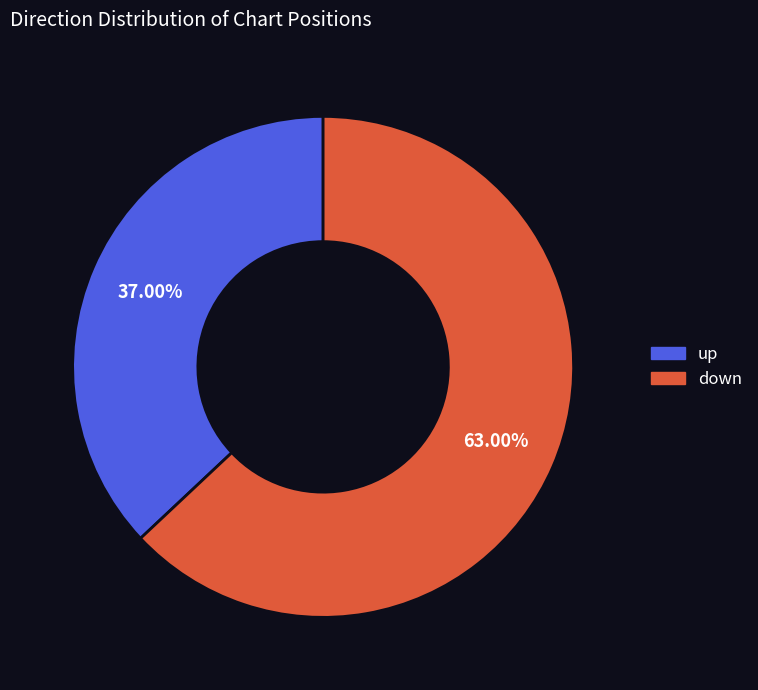

Count the number of slices in the pie.

2